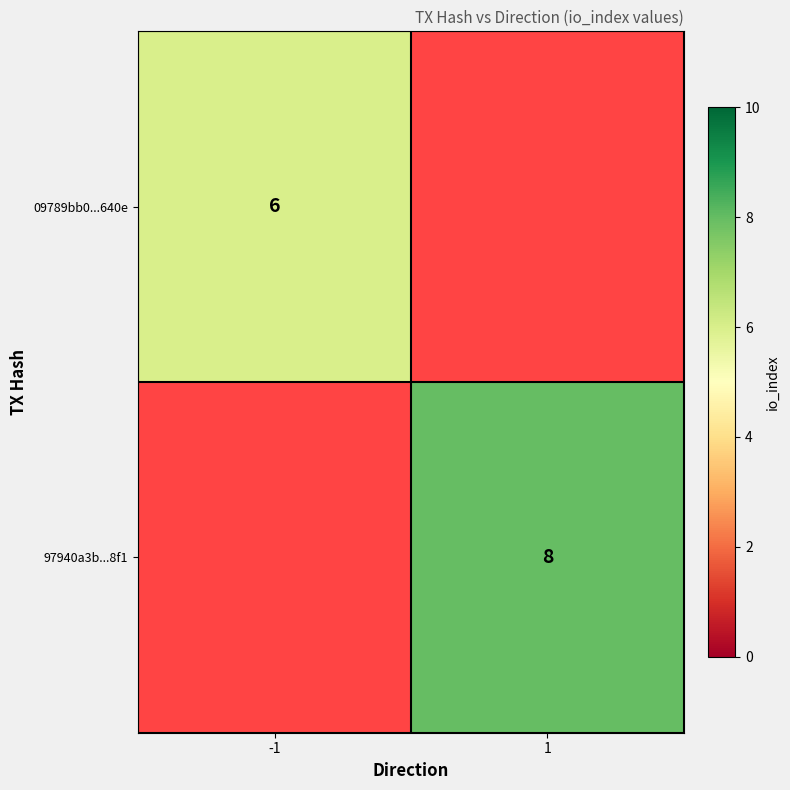

True or false: 97940a3b...8f1 has a value of 13.2 at 1.

False